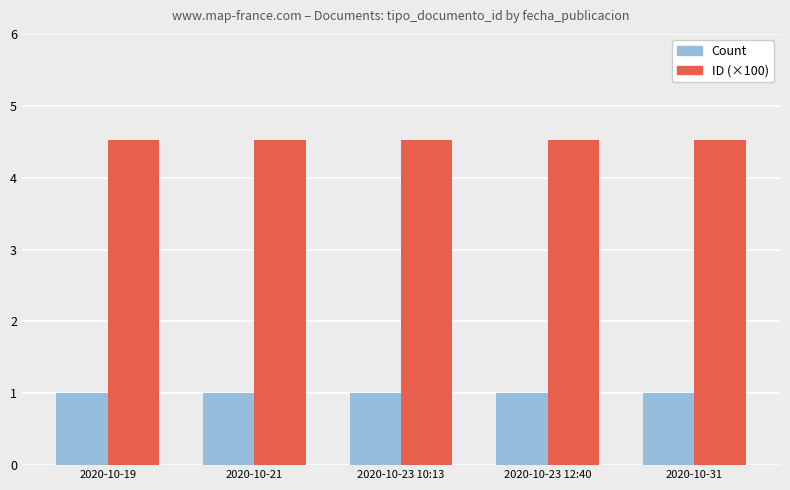

How many bars are there in total?

10